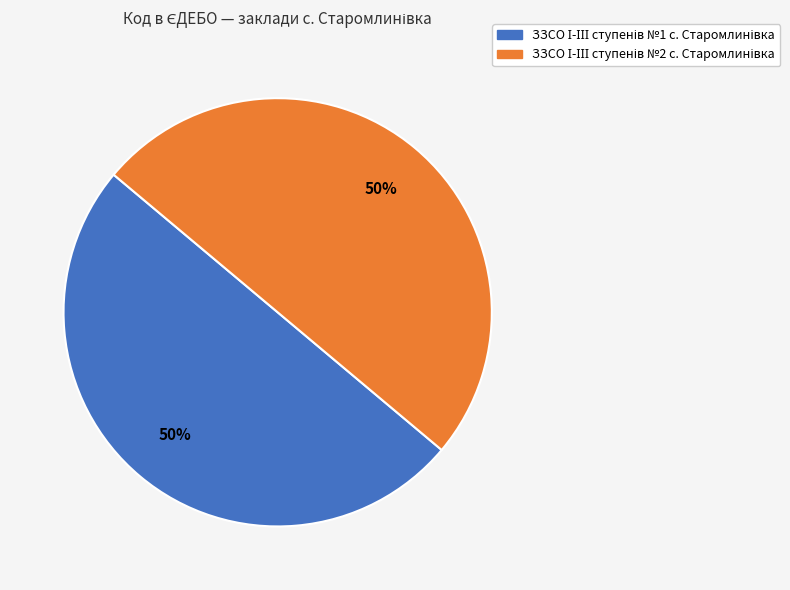

To the nearest percent, what is the average slice percentage?

50%